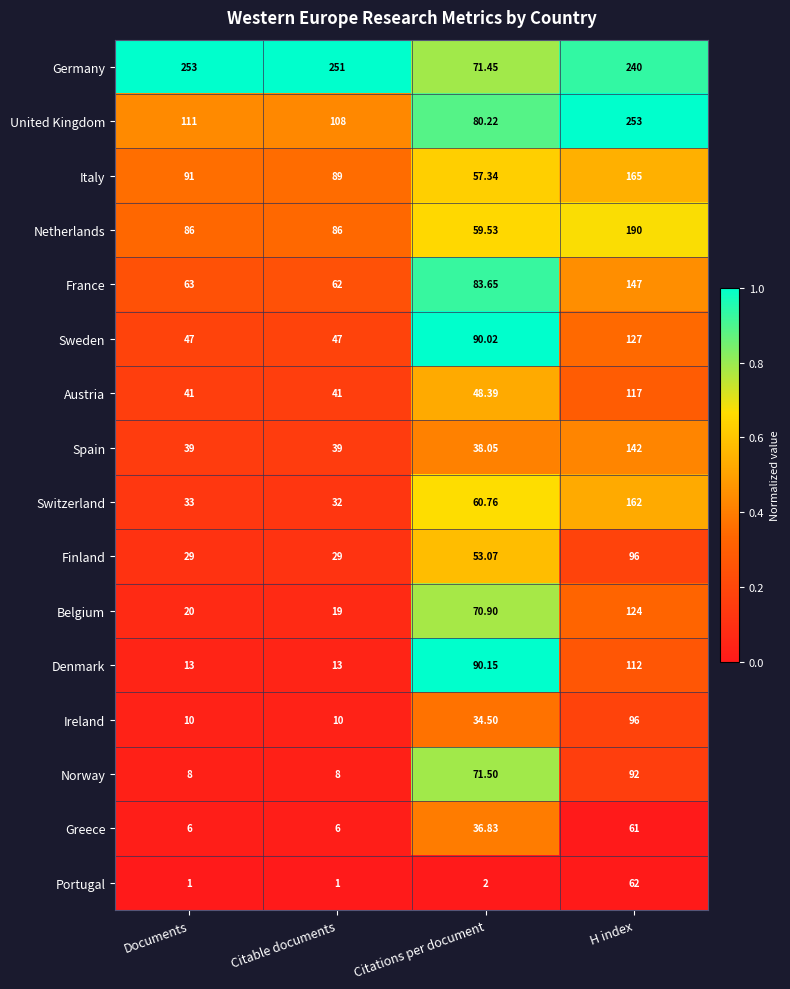

Which series has the largest total across all categories?

Germany